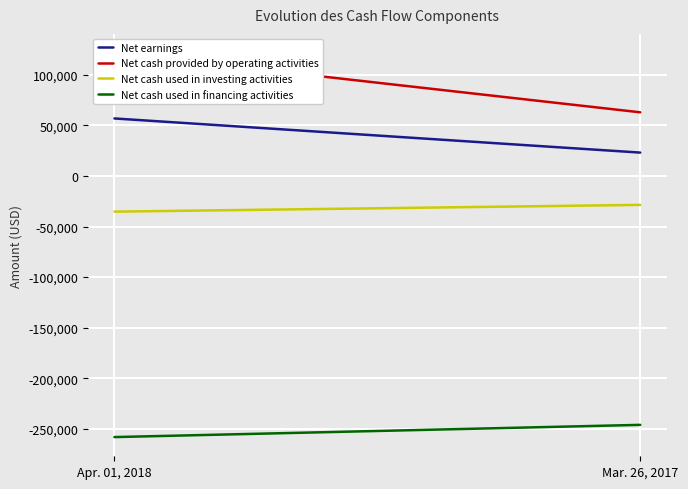

Count the number of categories in the chart.

2